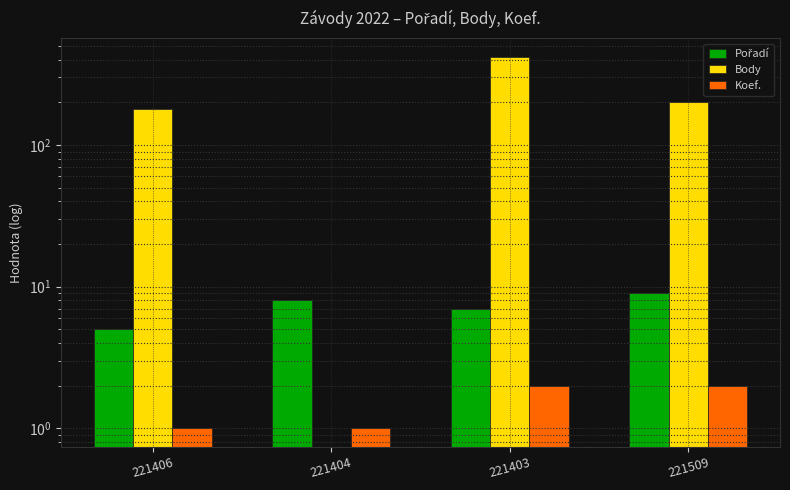

What position from the right is 221404?

3